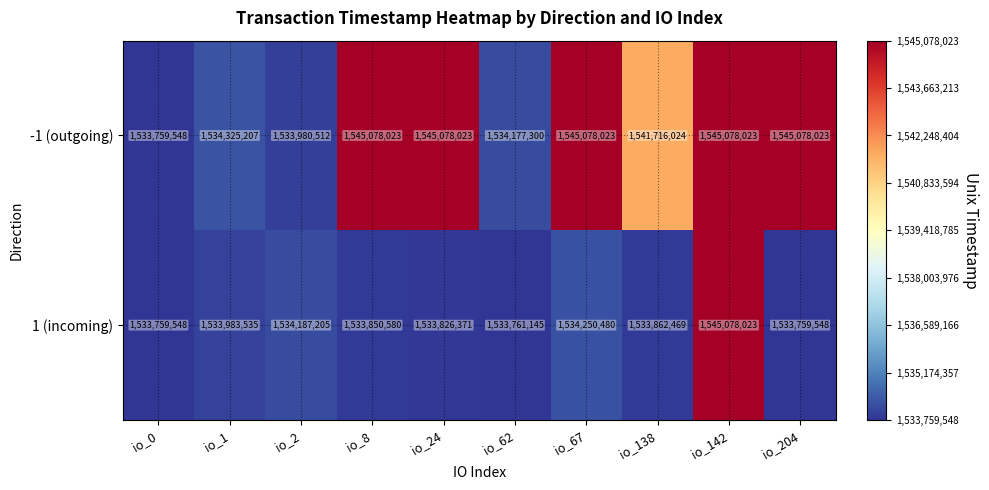

How many categories are shown in the chart?

10